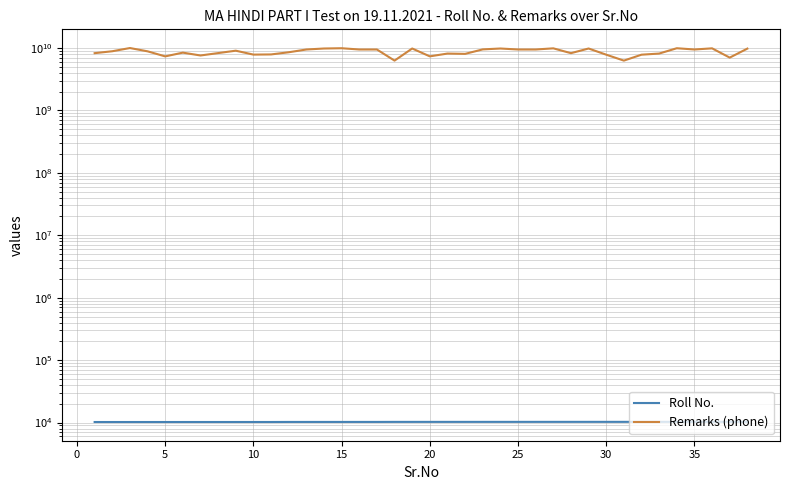

Rank the series by their average value, from lowest to highest.

Roll No., Remarks (phone)